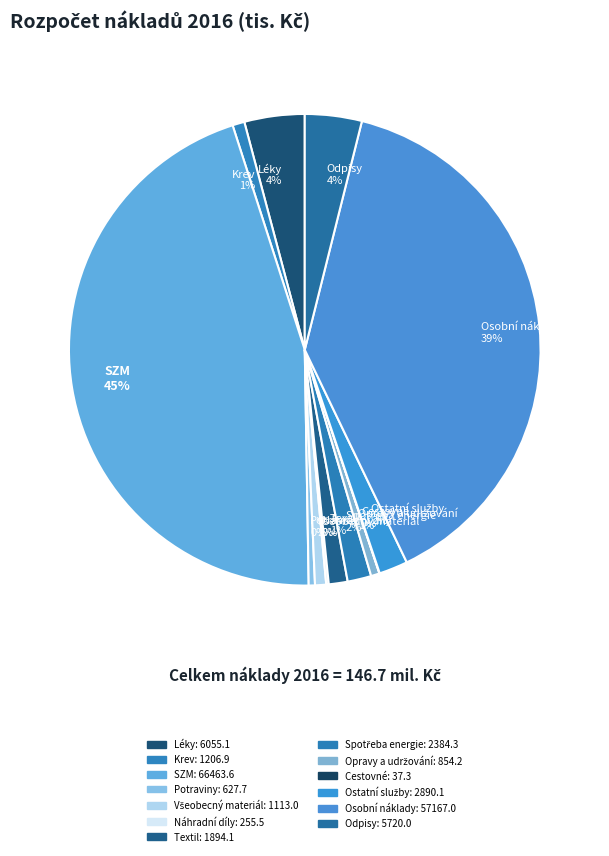

What percentage is the Odpisy 4% slice, to the nearest percent?

4%